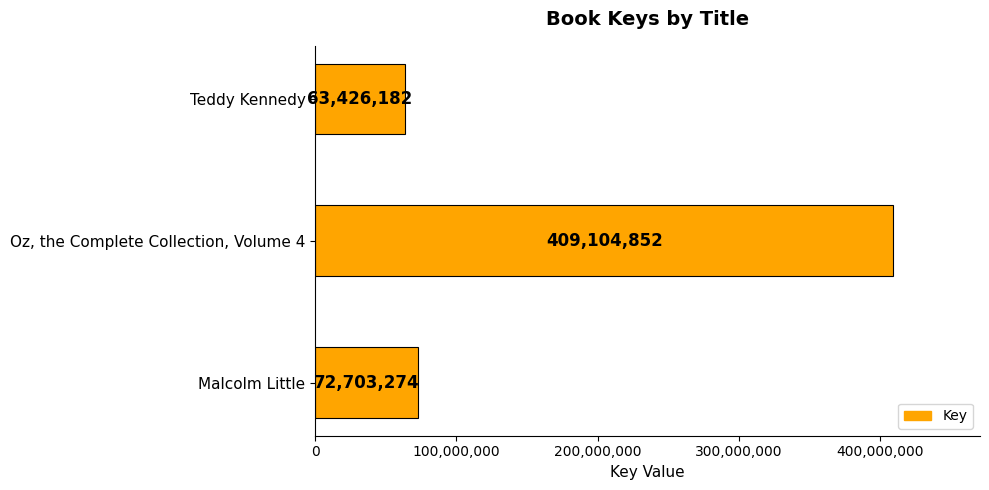

How many bars are there in total?

3